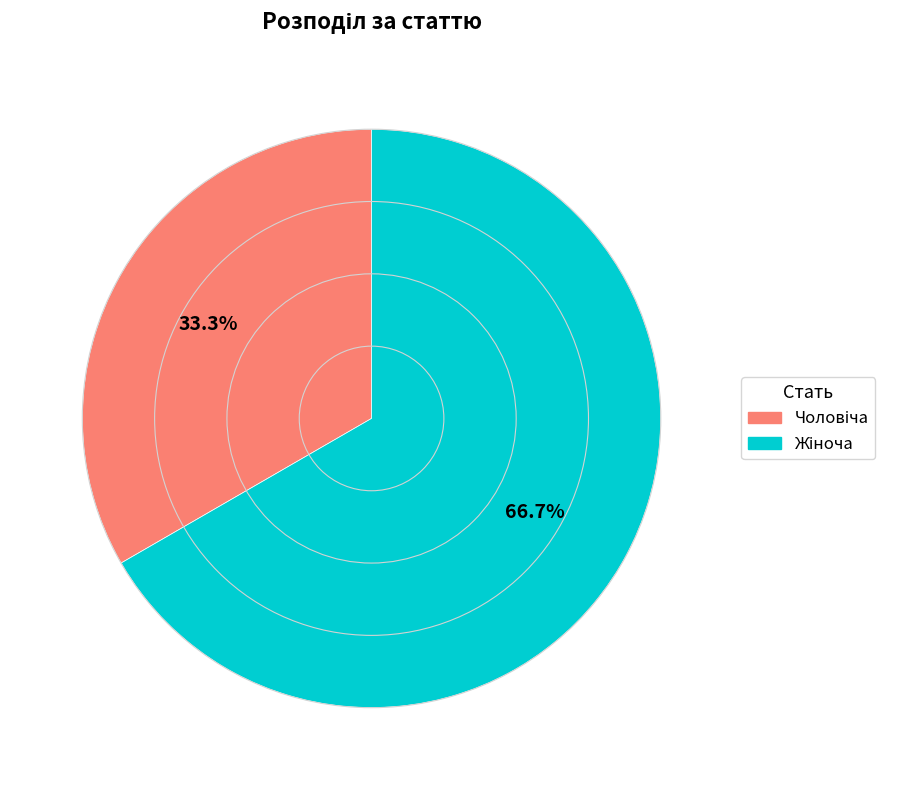

Does any single category account for the majority?

Yes